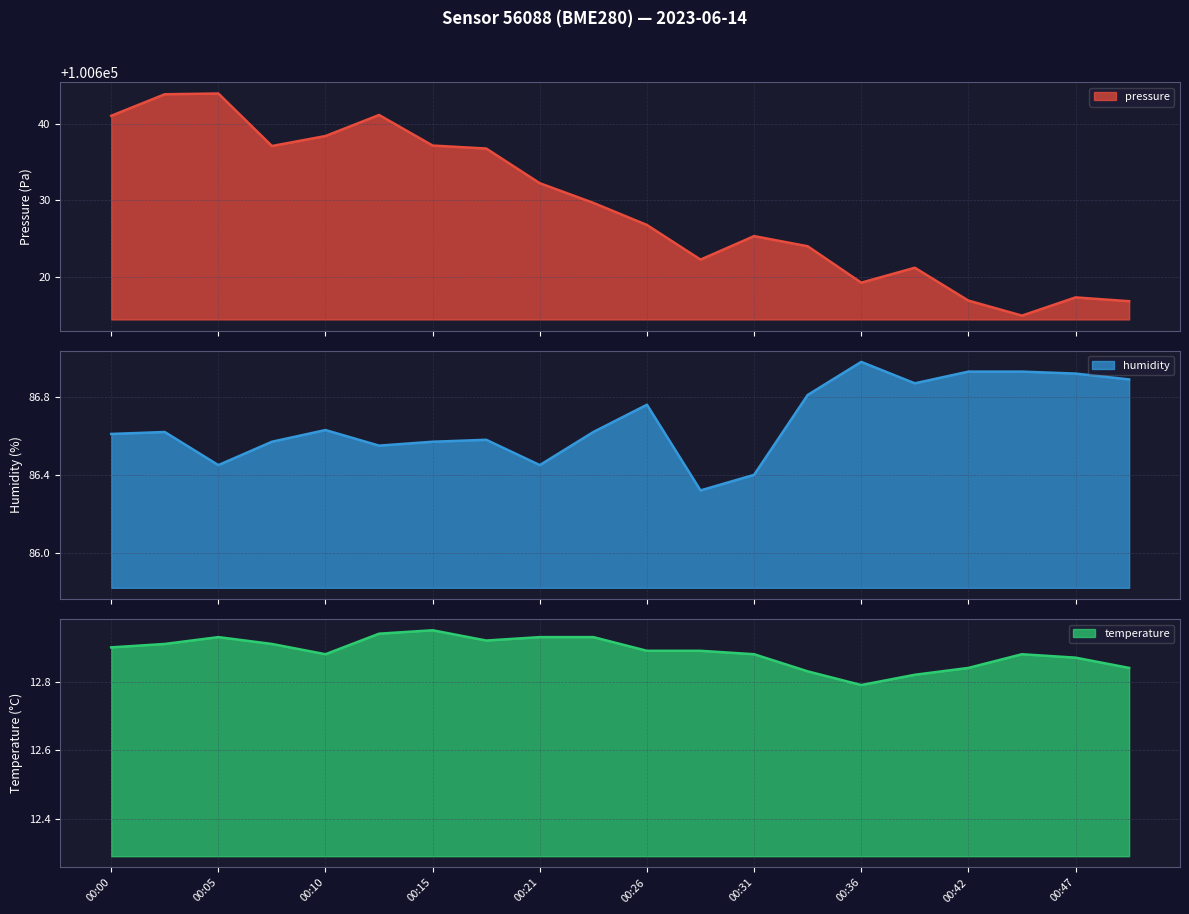

True or false: humidity and pressure cross at least once.

False